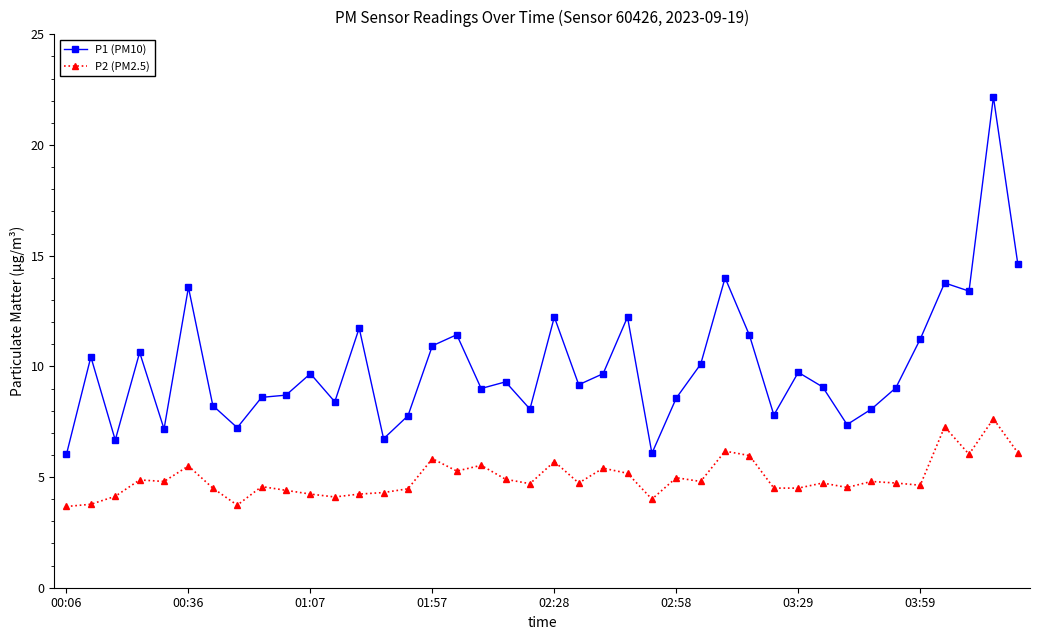

What is the value of the P2 (PM2.5) point at the 29th from the left?

6.0